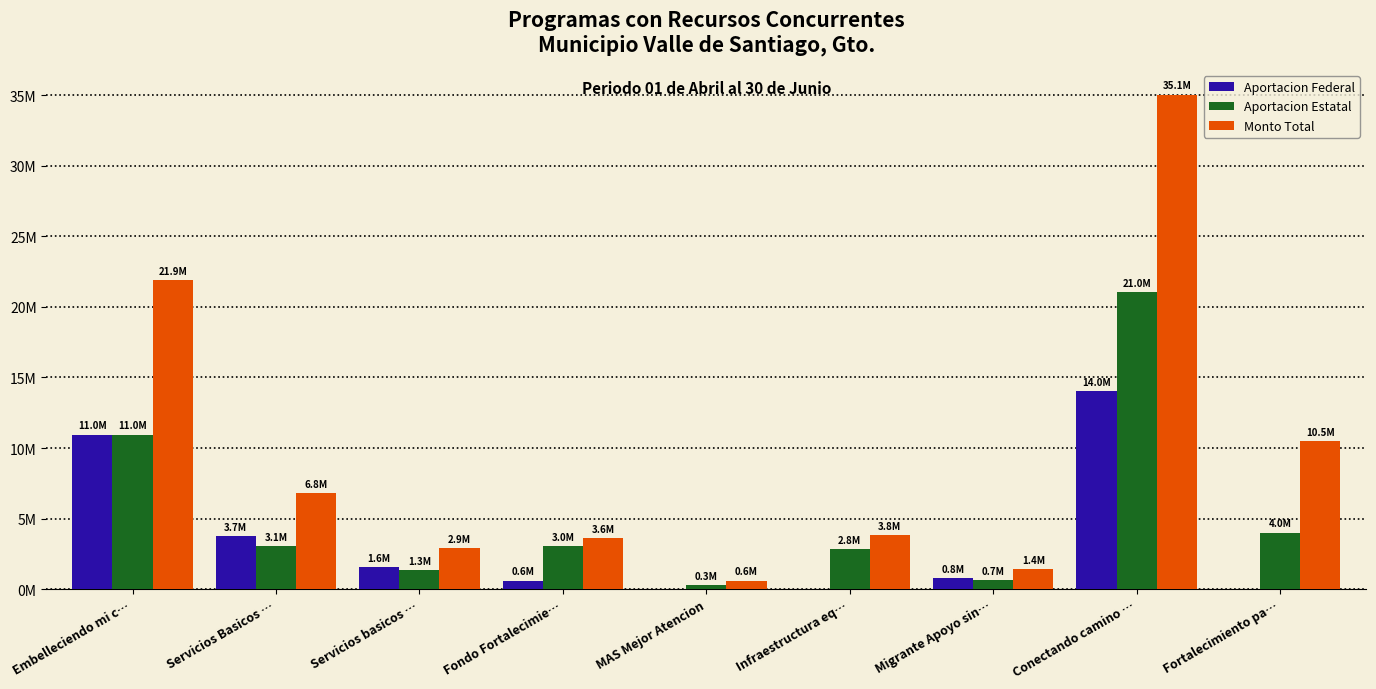

Read the Aportacion Federal value at Servicios basicos ….

1575402.6